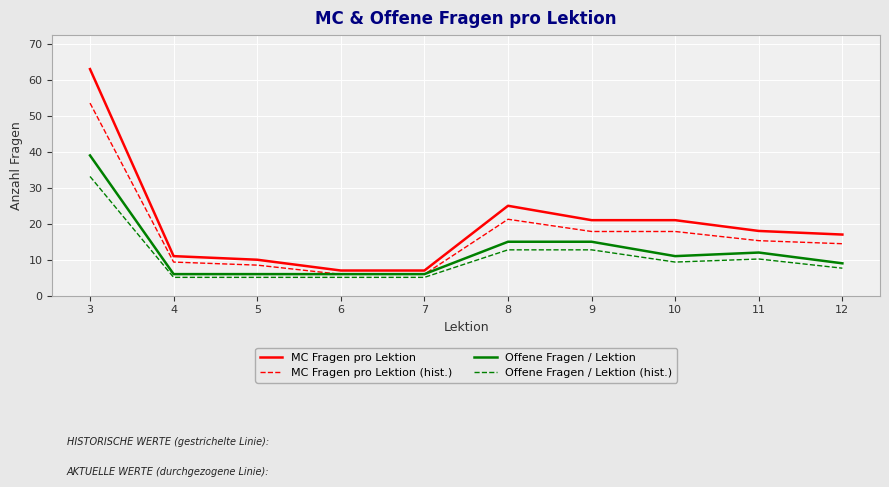

True or false: Offene Fragen / Lektion (hist.) and Offene Fragen / Lektion intersect in this chart.

False